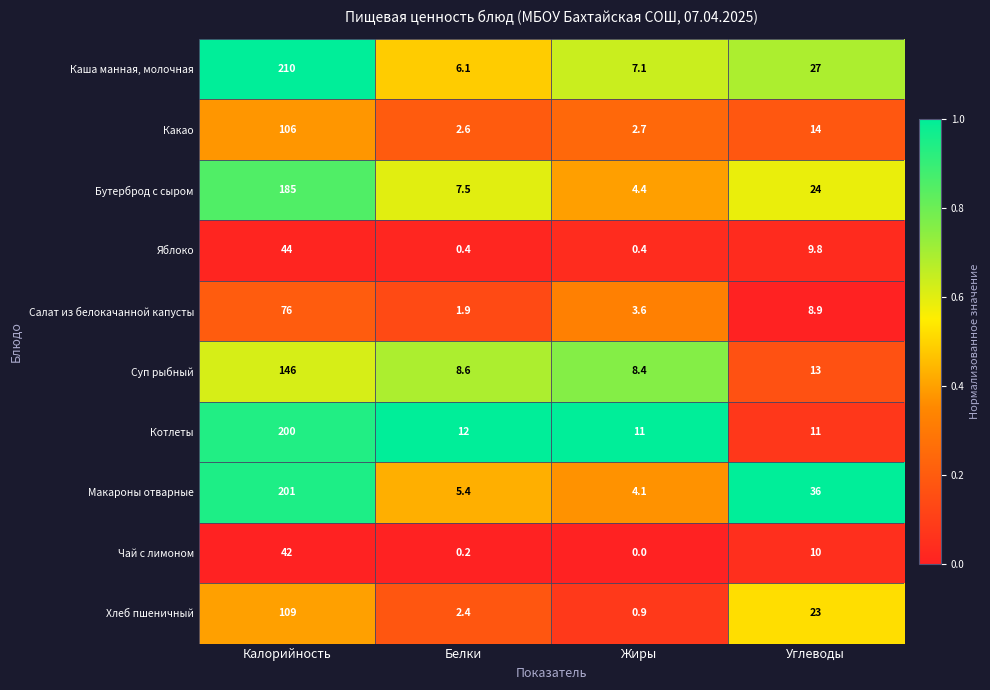

What is the total value across all series at Жиры?

42.6